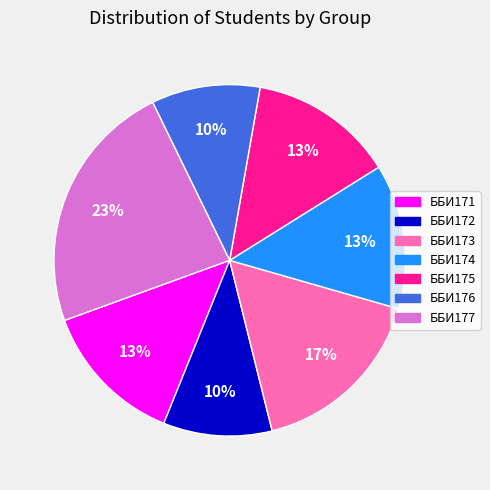

What is the ratio of the value at ББИ171 to the value at ББИ175?

1.0